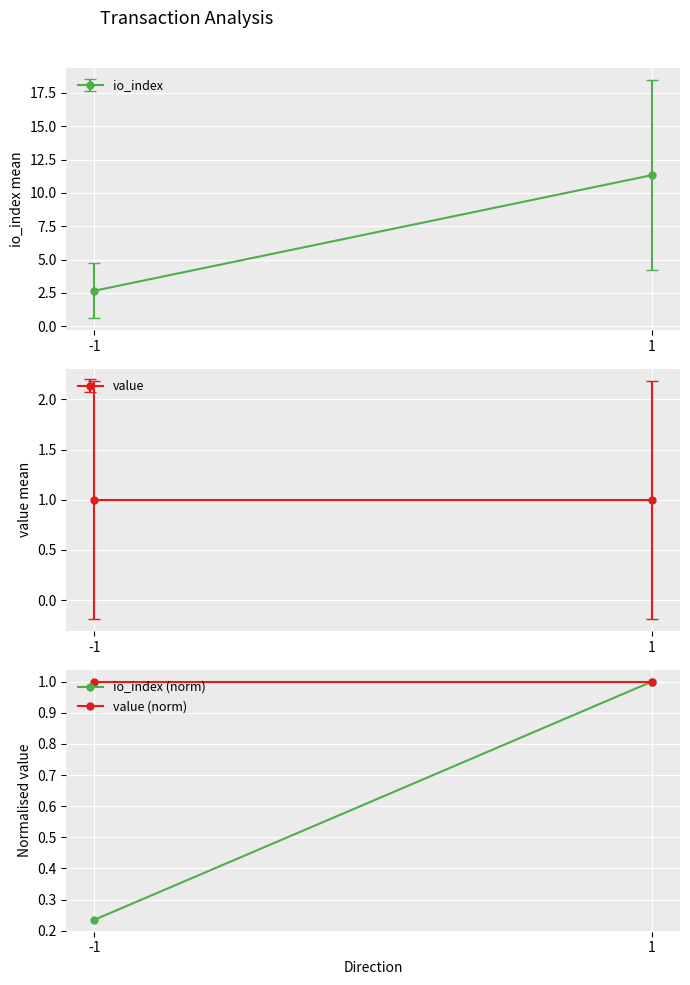

Reading left to right, transcribe all the data shown in this chart.

io_index (norm): -1=0.2	1=1.0
value (norm): -1=1.0	1=1.0